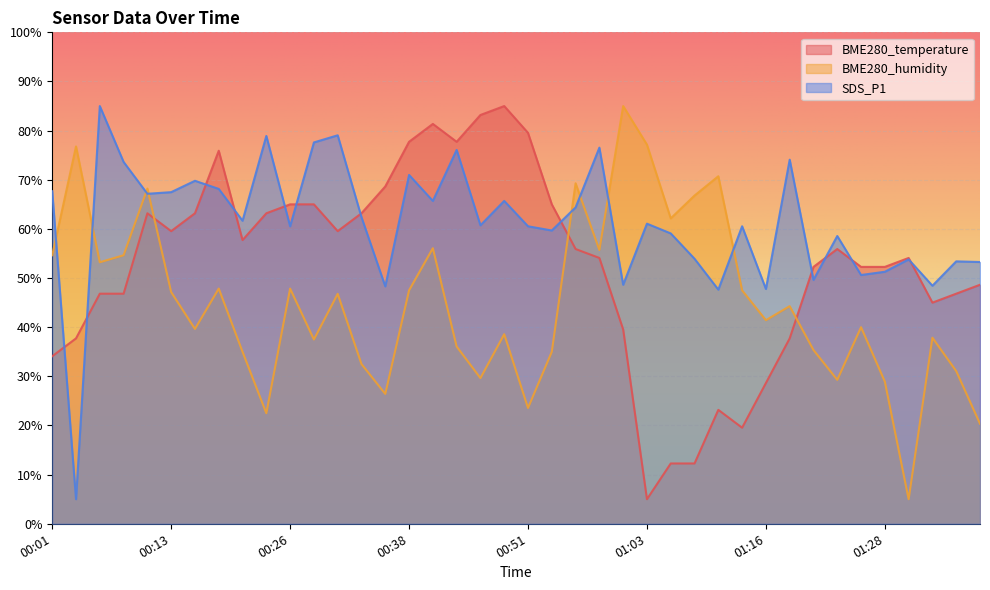

How many interior local peaks does the SDS_P1 series have?

14